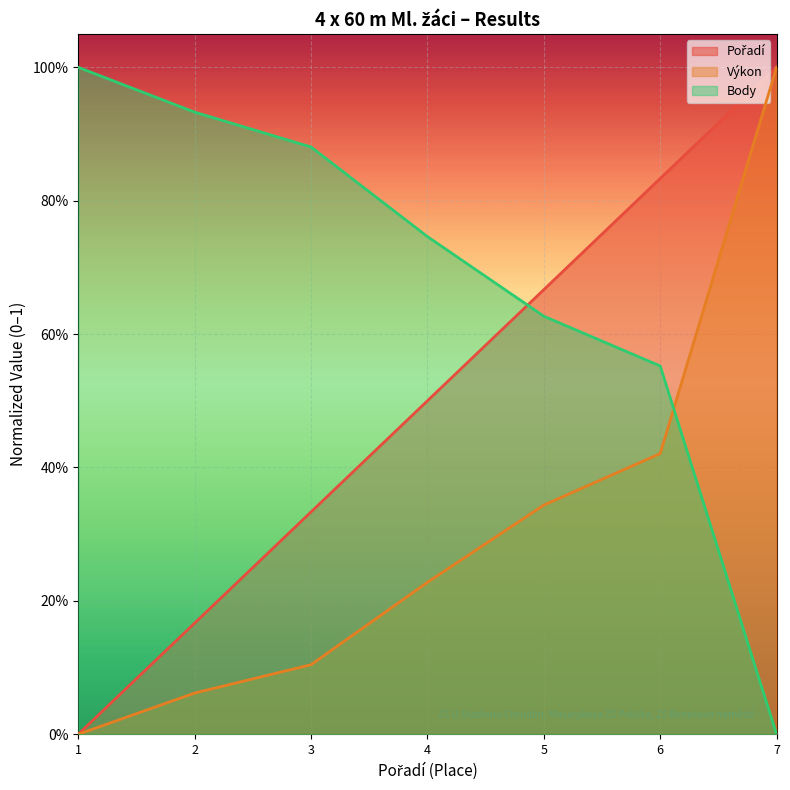

Reading left to right, transcribe all the data shown in this chart.

Pořadí: 0.0	0.2	0.3	0.5	0.7	0.8	1.0
Výkon: 0.0	0.1	0.1	0.2	0.3	0.4	1.0
Body: 1.0	0.9	0.9	0.7	0.6	0.6	0.0